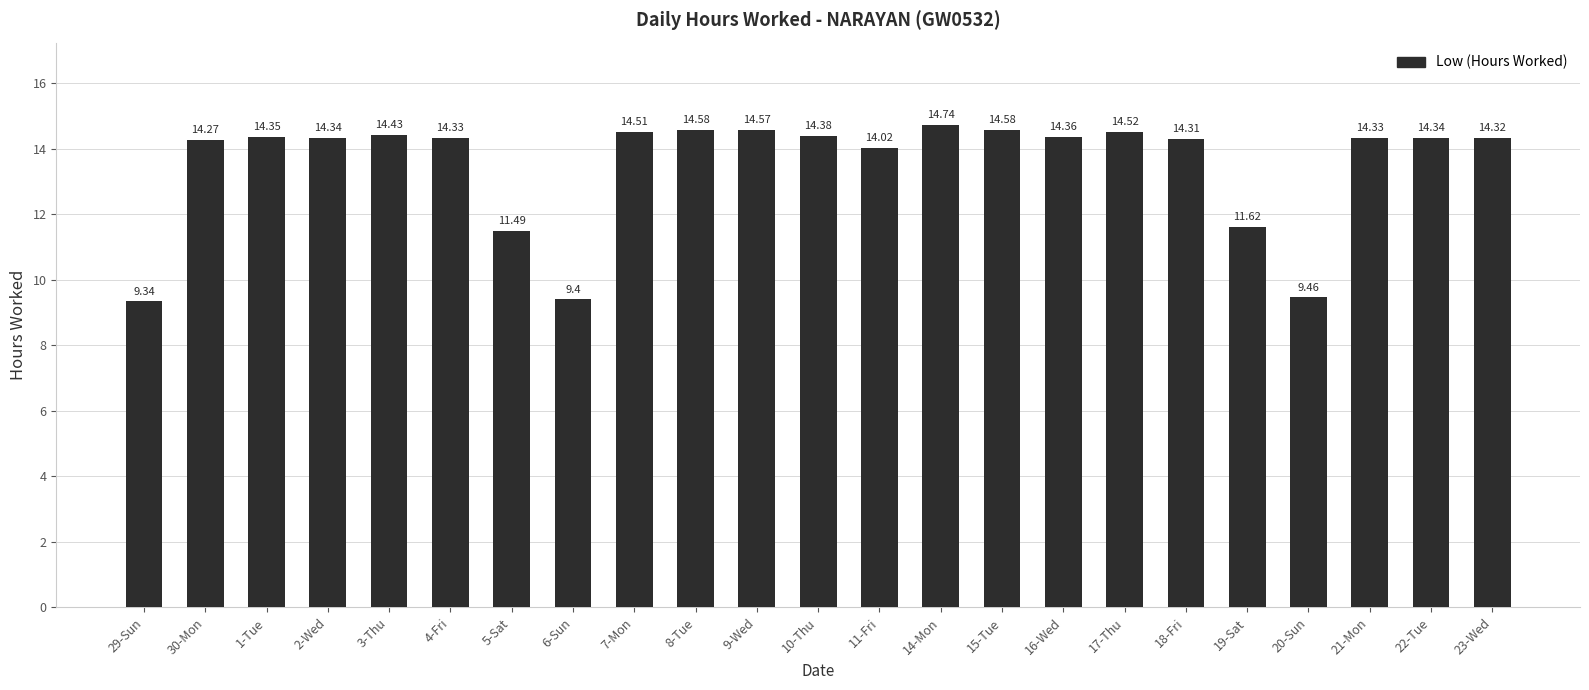

How many bars are there in total?

23